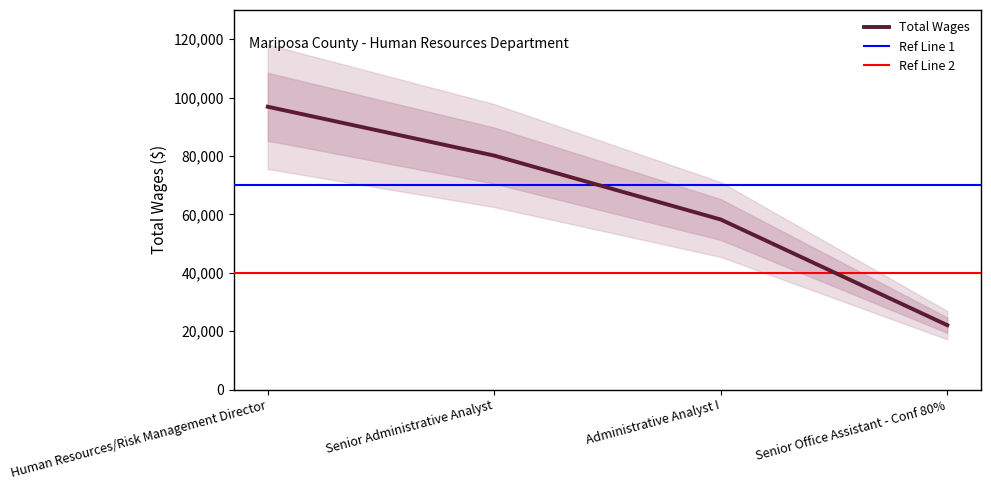

What is the change in value from Senior Administrative Analyst to Administrative Analyst I?

-21893